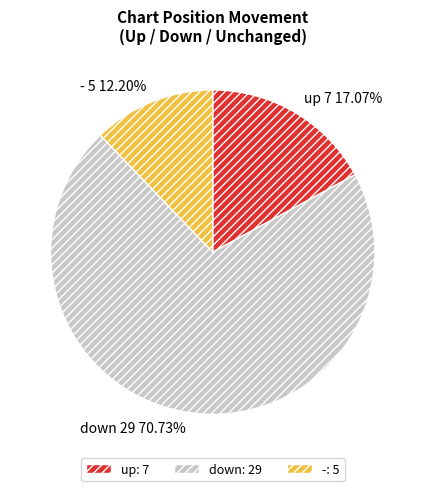

To the nearest percent, what is the average slice percentage?

33%